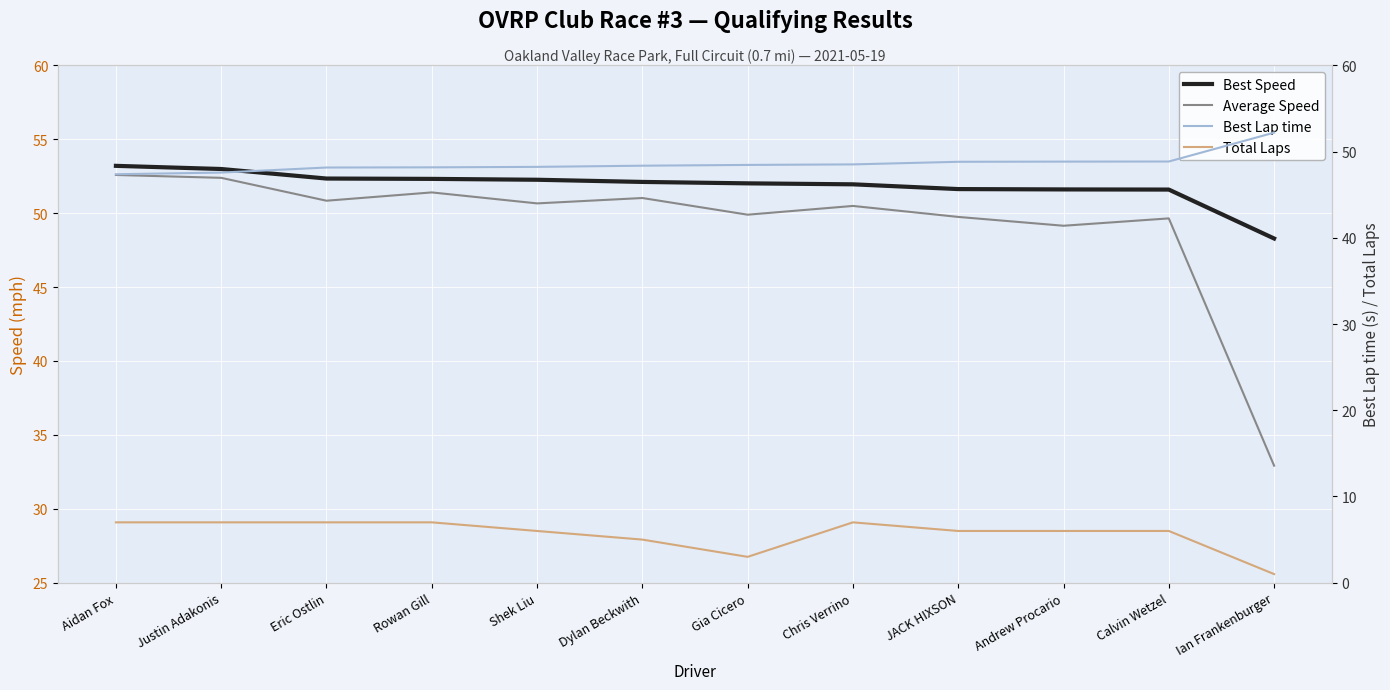

True or false: Average Speed has more than 2 interior local peaks.

True